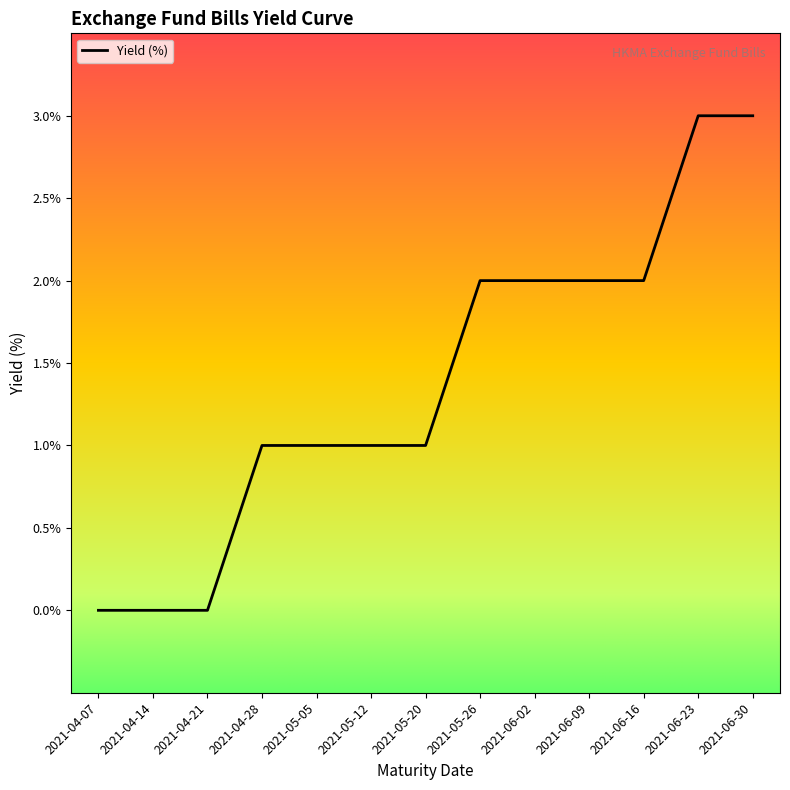

Rank the categories by value from lowest to highest.

2021-04-07, 2021-04-14, 2021-04-21, 2021-04-28, 2021-05-05, 2021-05-12, 2021-05-20, 2021-05-26, 2021-06-02, 2021-06-09, 2021-06-16, 2021-06-23, 2021-06-30